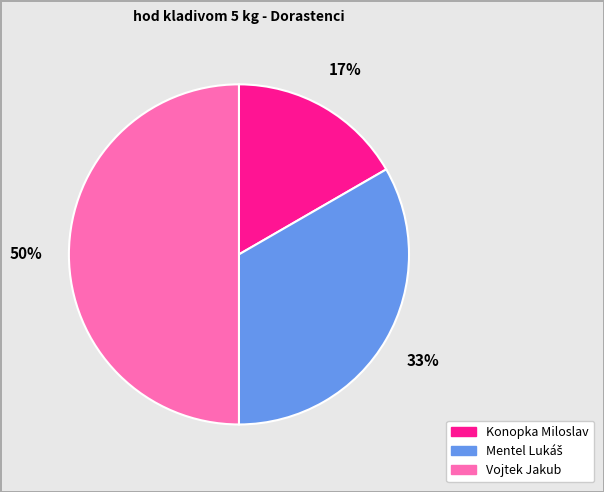

How many slices are in this pie chart?

3